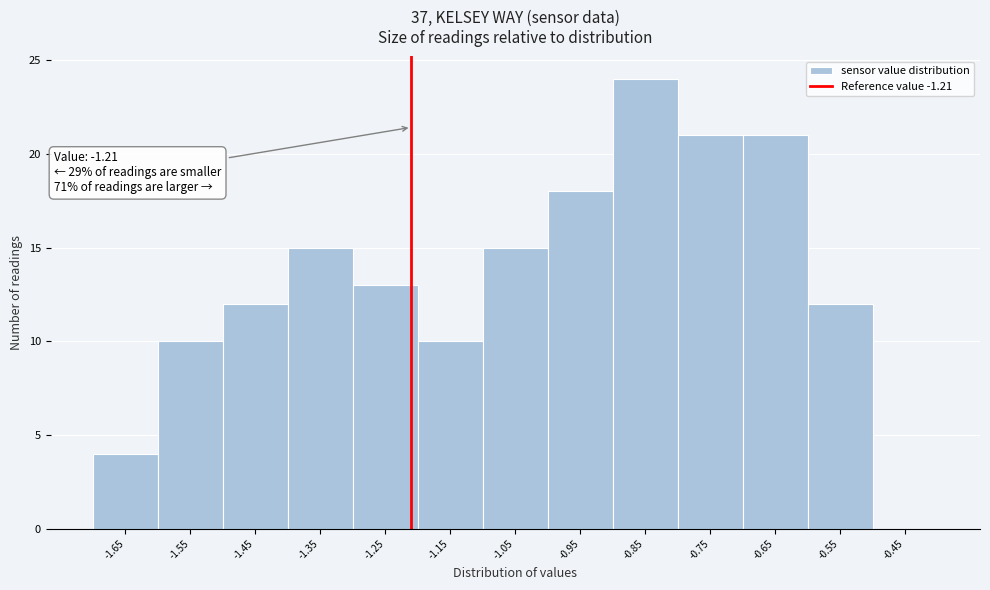

Which range on the x-axis has the tallest bar?

-0.9 to -0.8